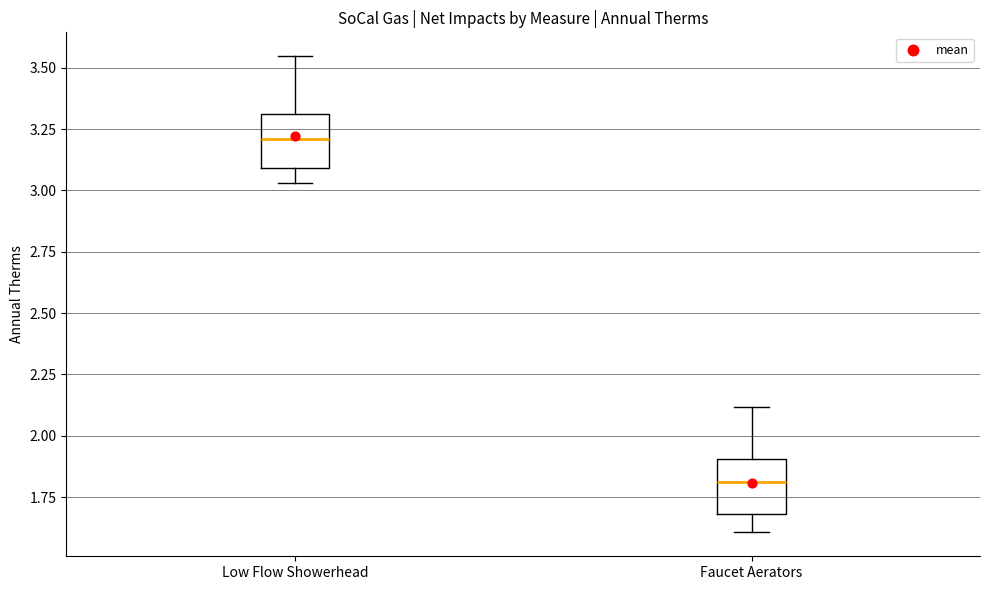

Which box's median line is the highest?

Low Flow Showerhead